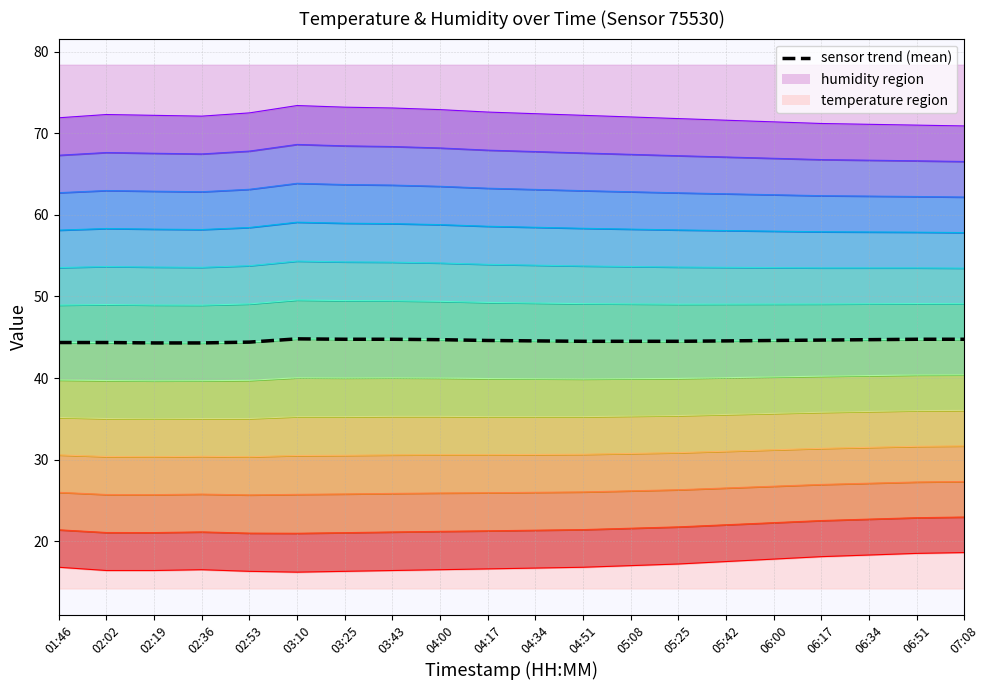

How many interior local peaks (higher than both neighbors) does the data have?

1